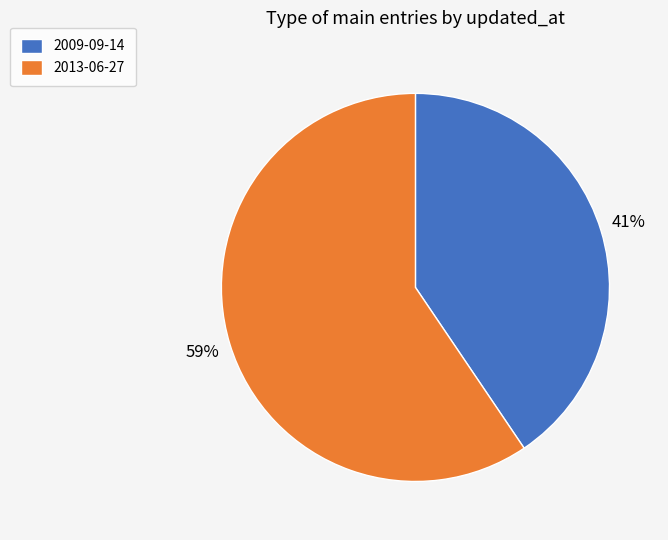

How many slices are in this pie chart?

2